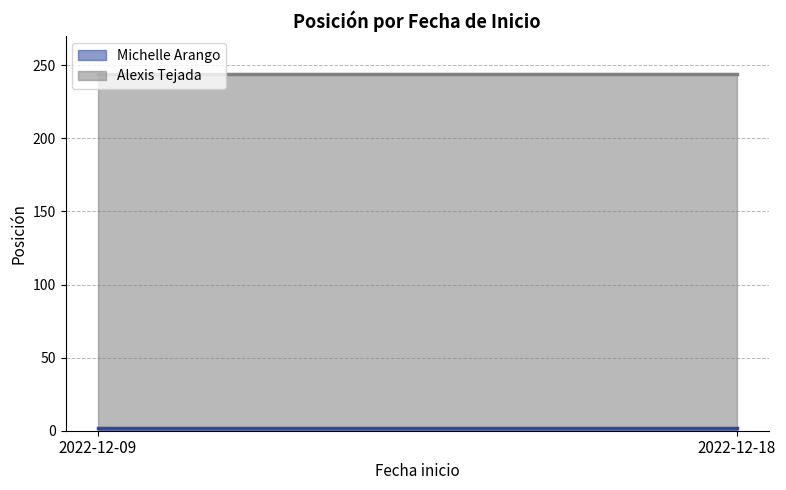

Rank the categories by Michelle Arango value from lowest to highest.

2022-12-09, 2022-12-18